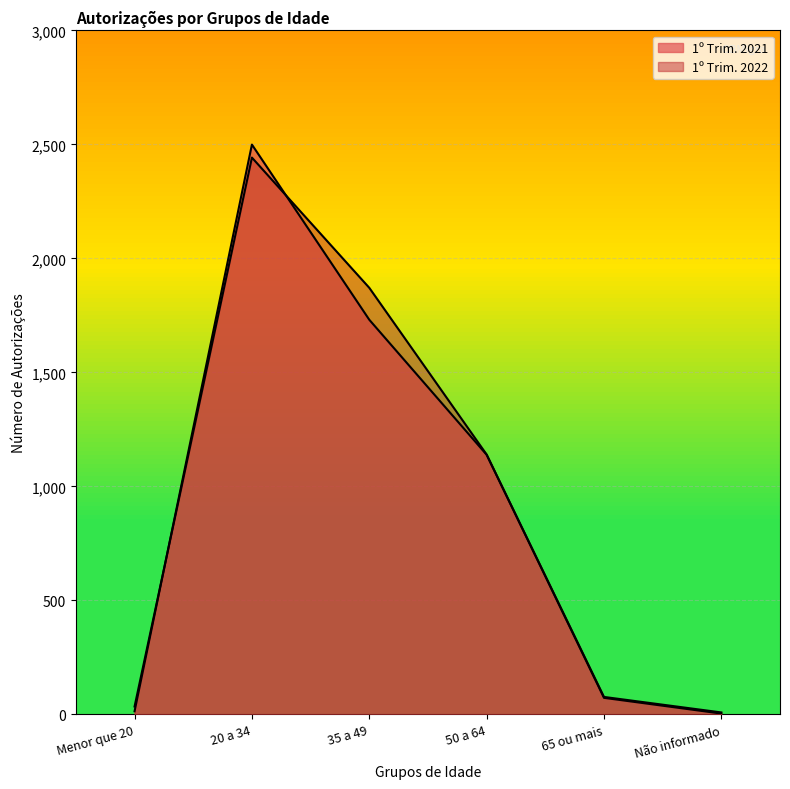

How many interior local peaks does the 1º Trim. 2022 series have?

1